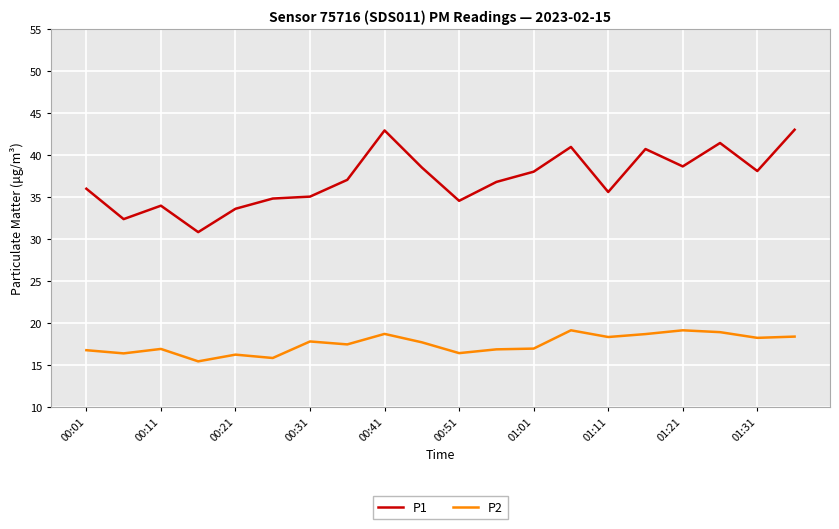

Which series has the largest total across all categories?

P1